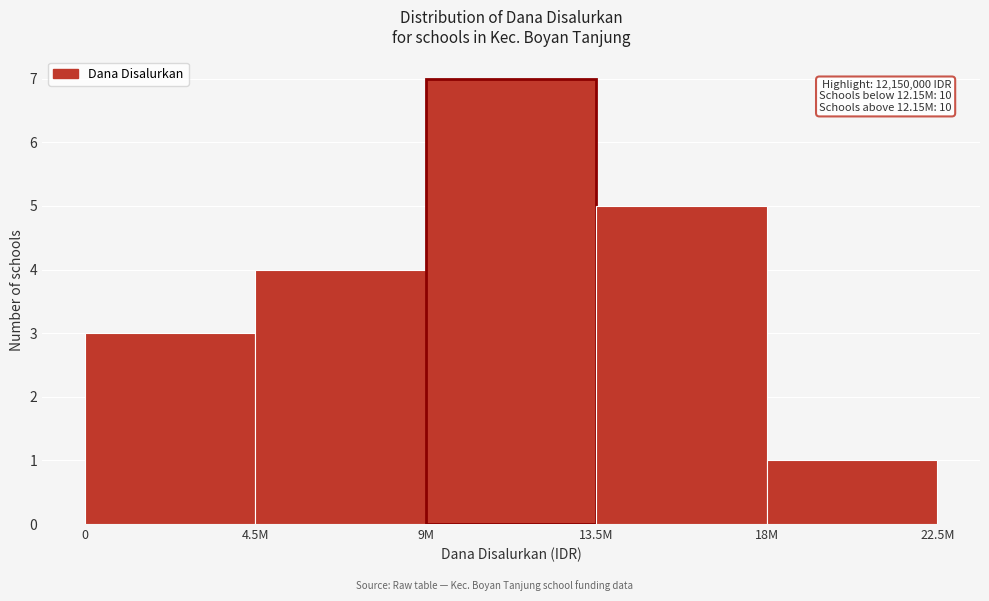

Reading left to right, list all the values displayed in this chart.

3	4	7	5	1